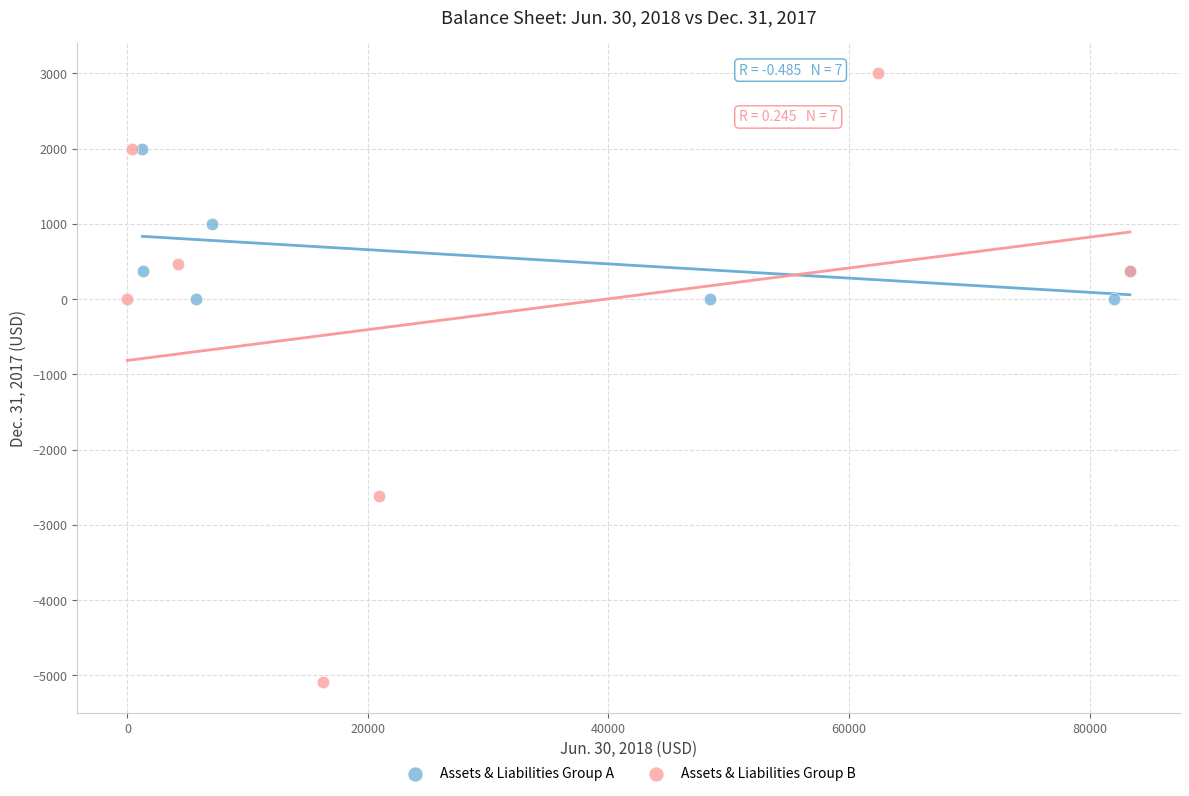

Which series has the widest spread of Y values?

Assets & Liabilities Group B